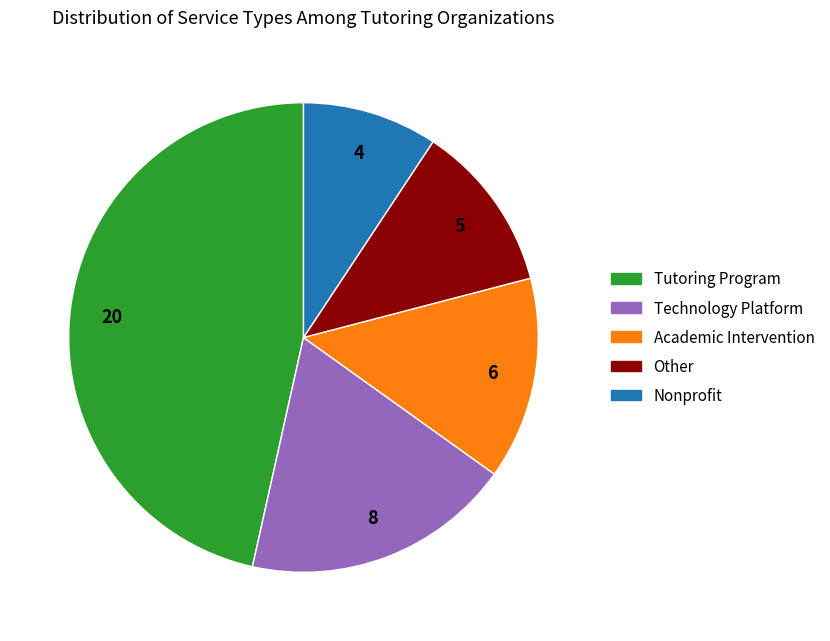

Is the sum of Nonprofit and Technology Platform greater than half?

No